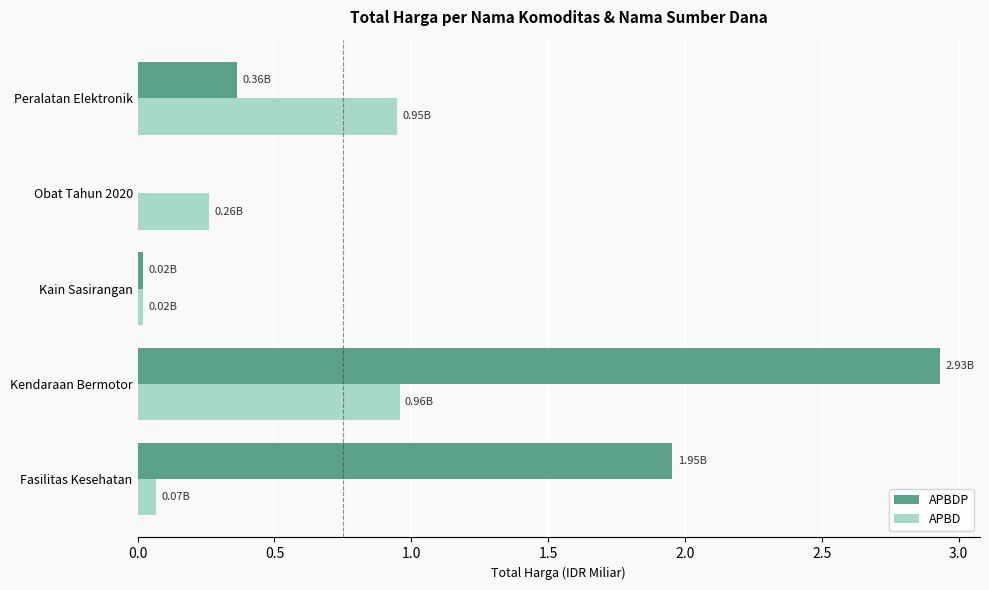

Which series has the largest total across all categories?

APBDP